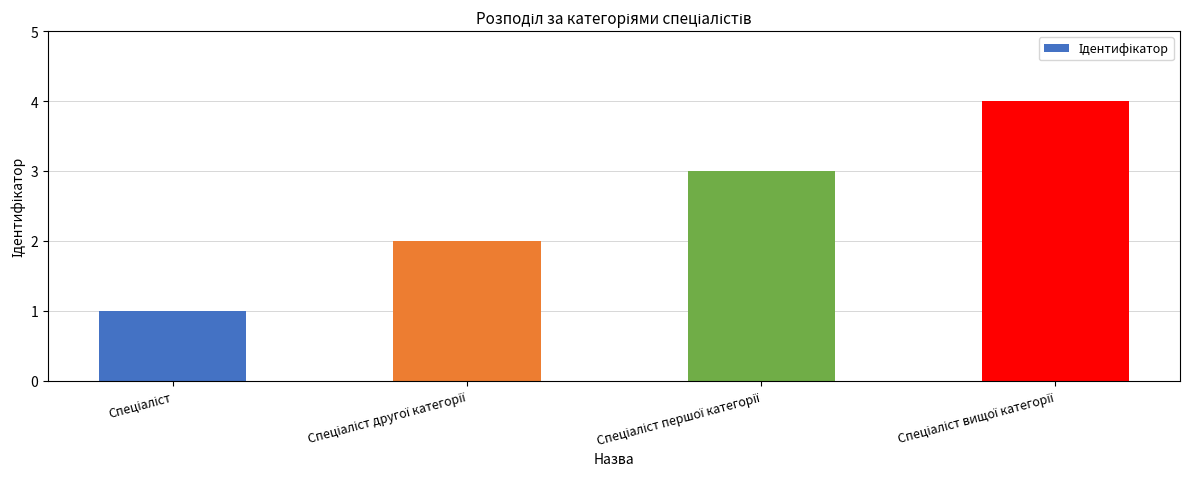

Are the bars horizontal?

No